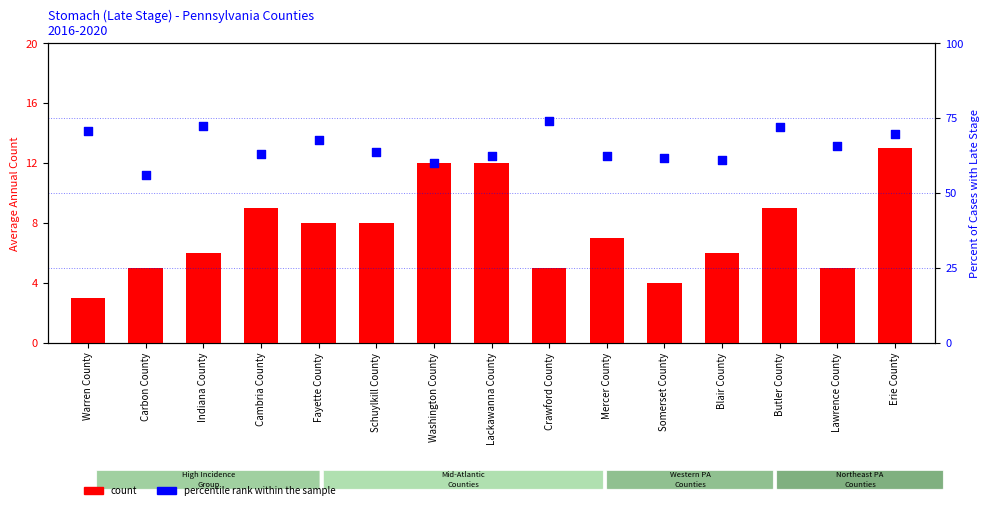

What is the total value across all series at Indiana County?

78.5